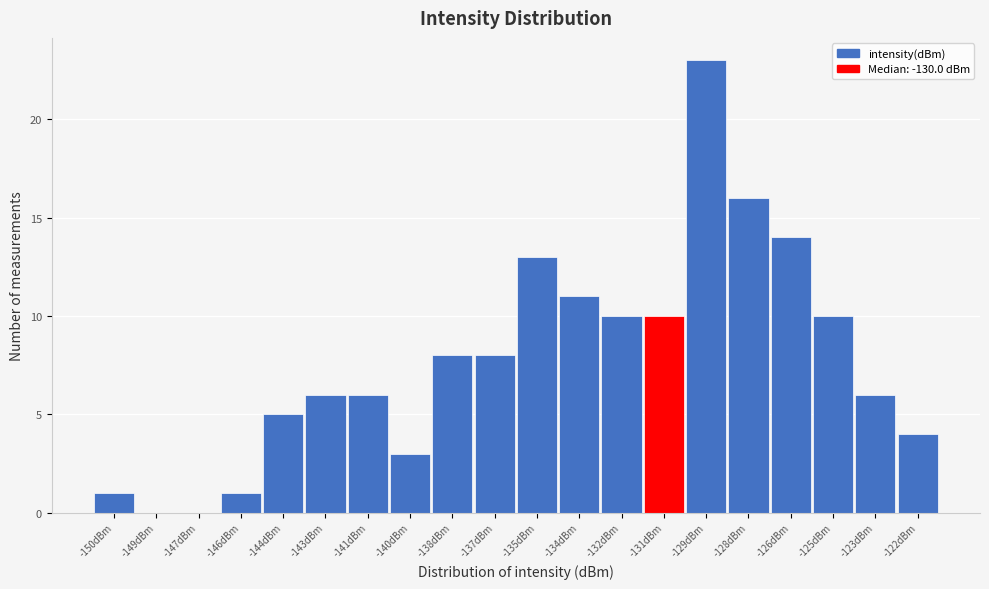

Reading left to right, transcribe all the data shown in this chart.

-150dBm=1	-149dBm=0	-147dBm=0	-146dBm=1	-144dBm=5	-143dBm=6	-141dBm=6	-140dBm=3	-138dBm=8	-137dBm=8	-135dBm=13	-134dBm=11	-132dBm=10	-131dBm=10	-129dBm=23	-128dBm=16	-126dBm=14	-125dBm=10	-123dBm=6	-122dBm=4